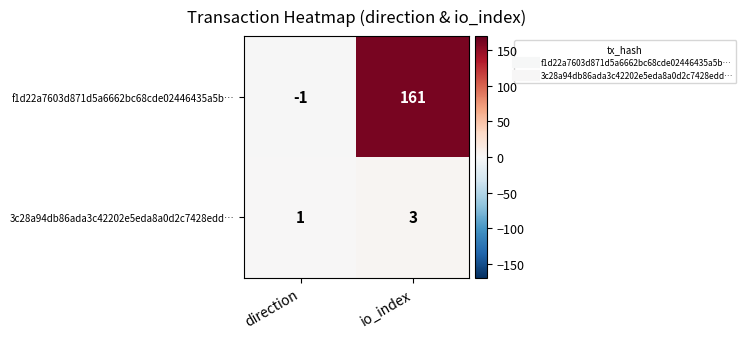

Between direction and io_index, which series saw the biggest shift?

f1d22a7603d871d5a6662bc68cde02446435a5b…